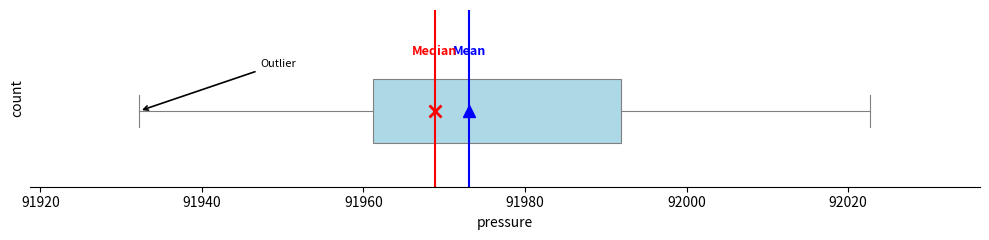

Where is the left edge of the box on the x-axis? The values are not printed on the chart, so give them approximately, as read against the axis.

91962